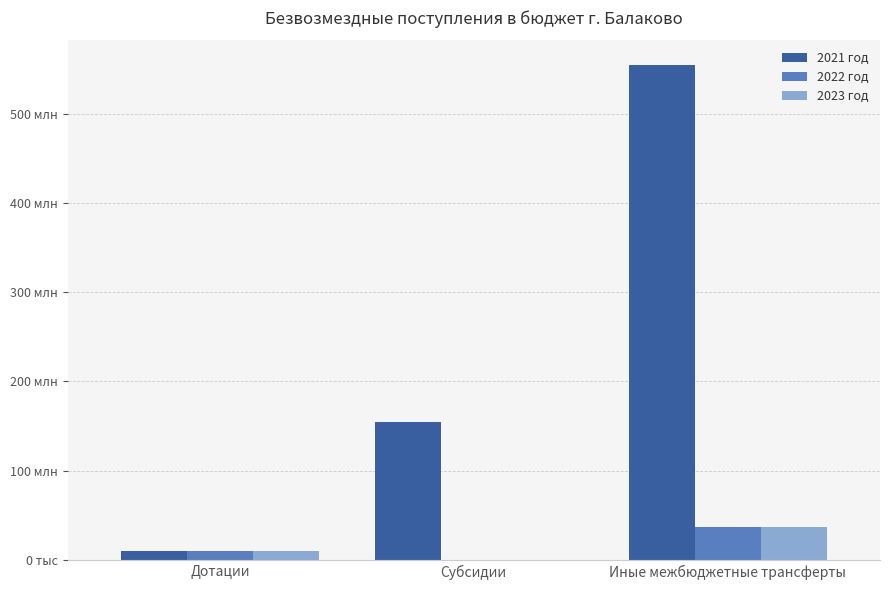

What are all the series names shown in the legend?

2021 год, 2022 год, 2023 год